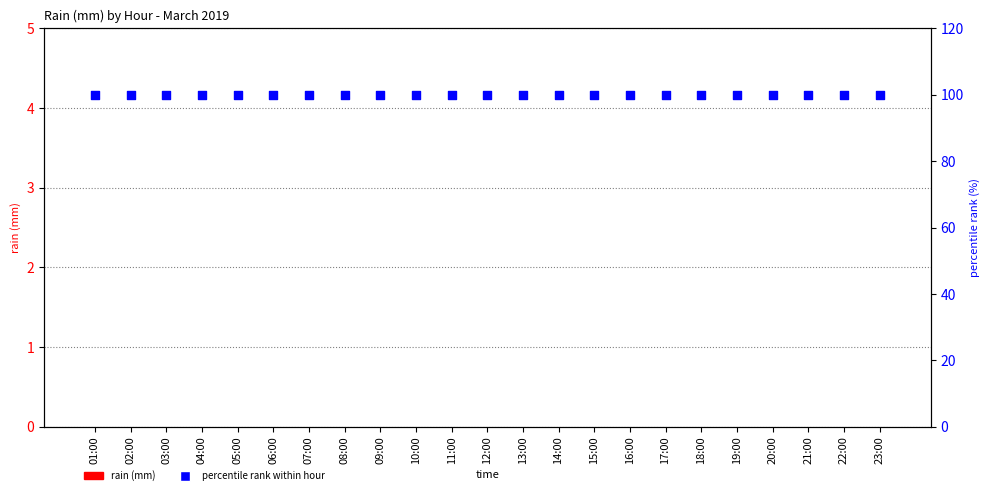

Which series has the largest total across all categories?

percentile rank